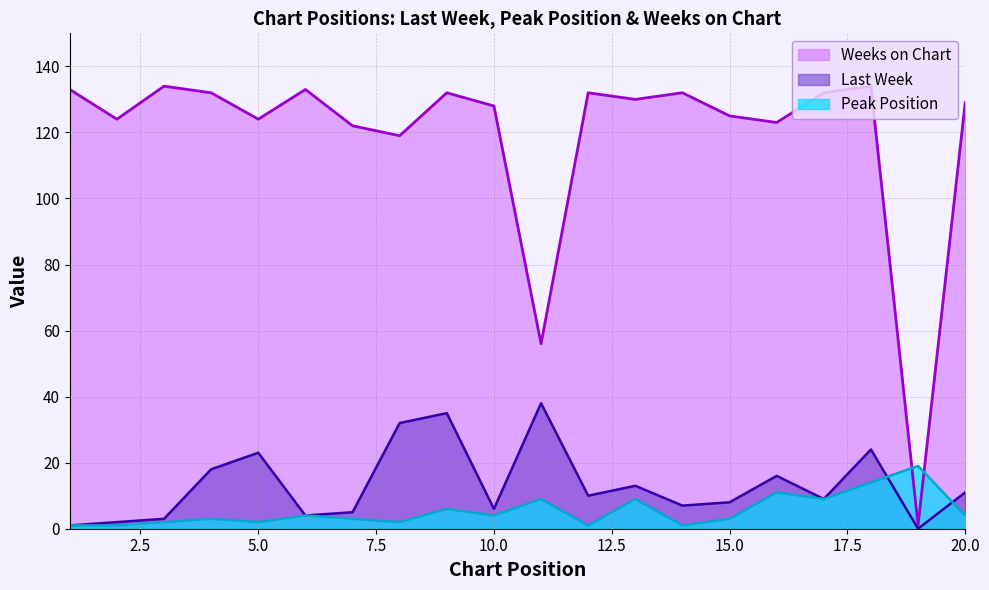

How many intersections are there between Peak Position and Last Week?

2